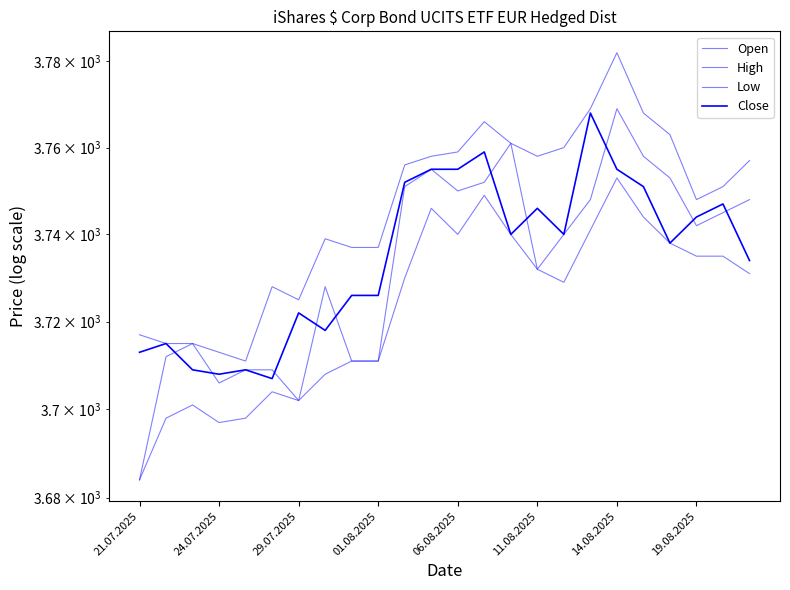

What position from the right is 8?

16